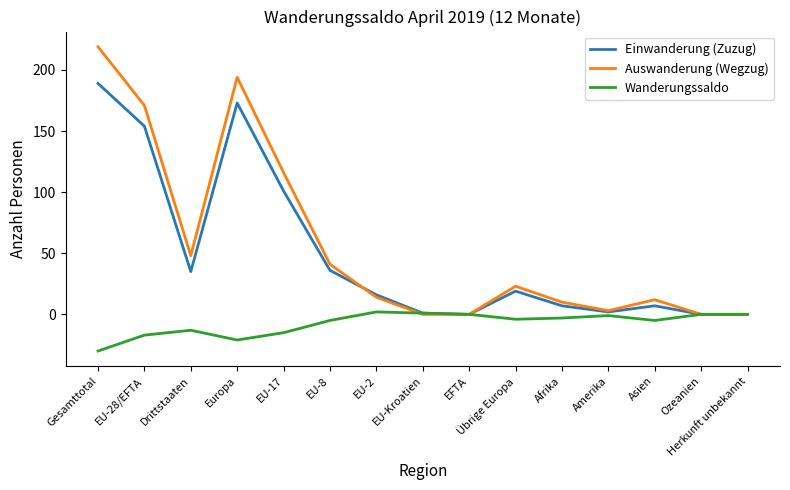

At which label is Einwanderung (Zuzug) closest to 94?

EU-17